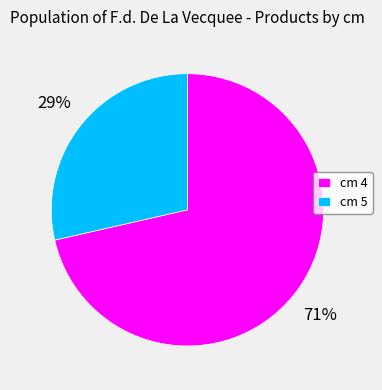

Which slice represents more than half of the pie?

cm 4